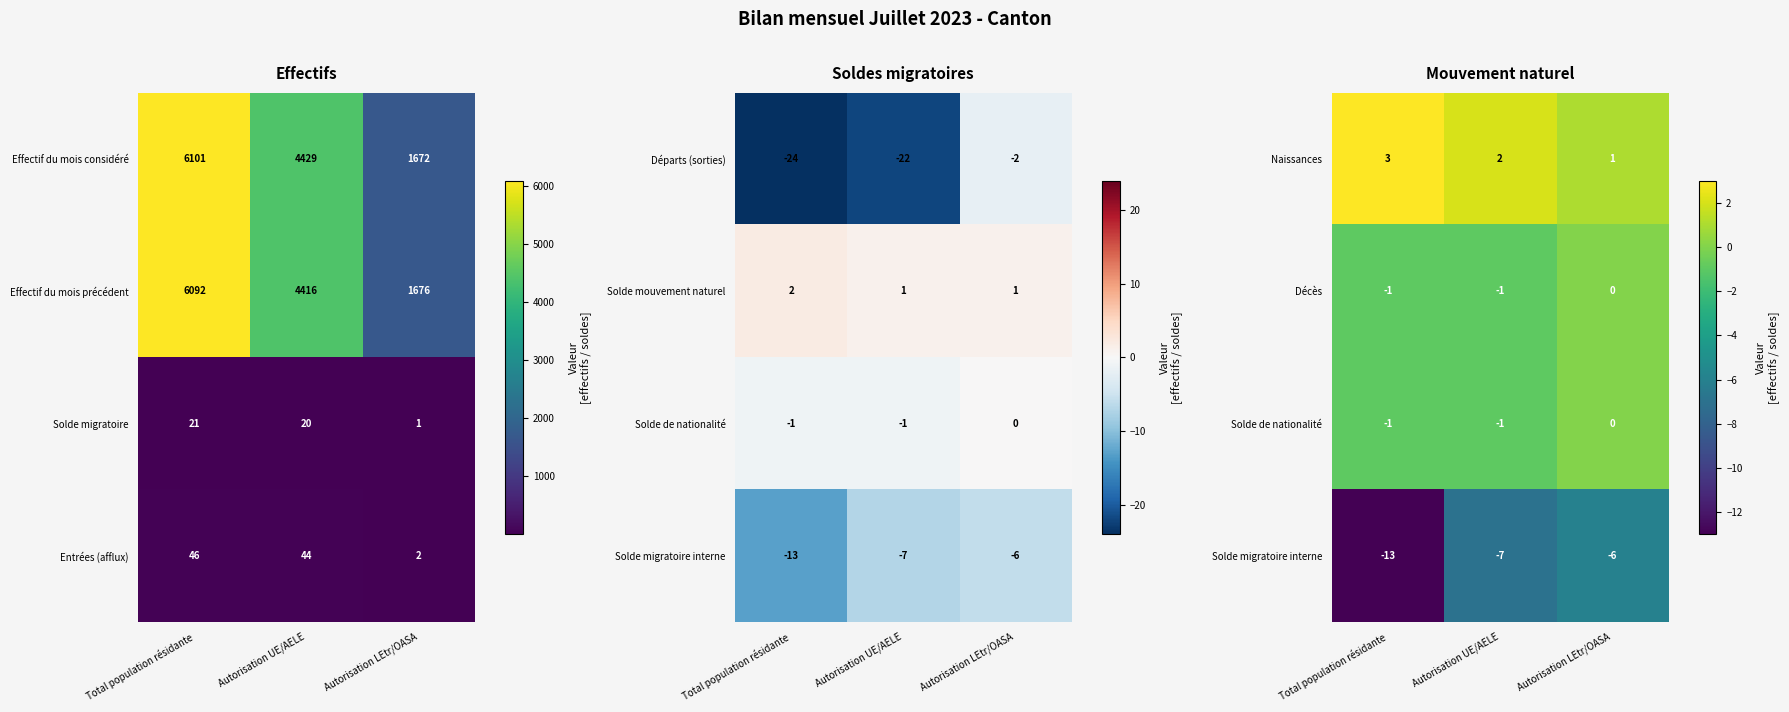

The Naissances series shows 3 at Autorisation UE/AELE. True or false?

False